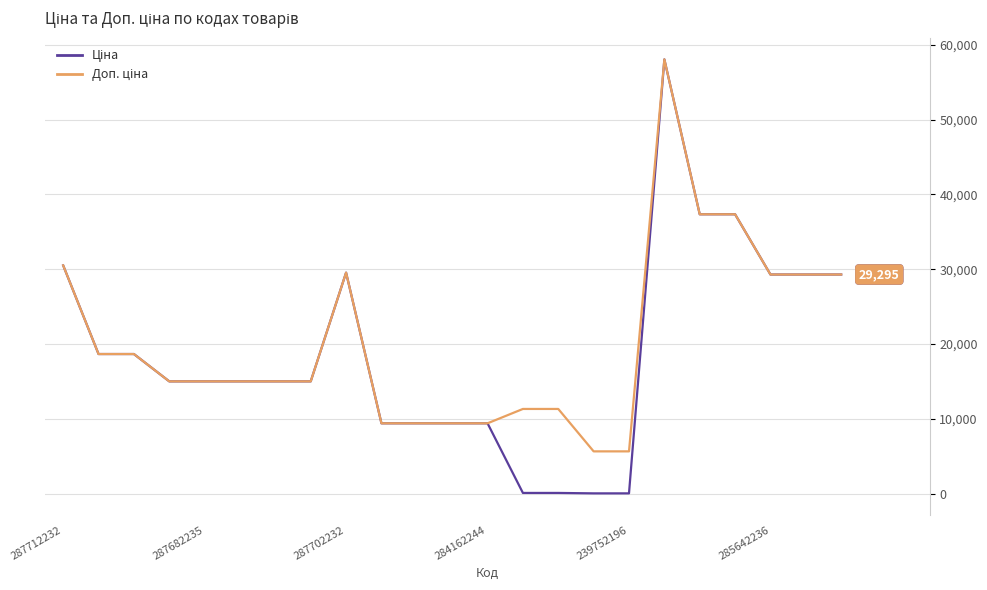

What is the greatest value displayed?

58037.0